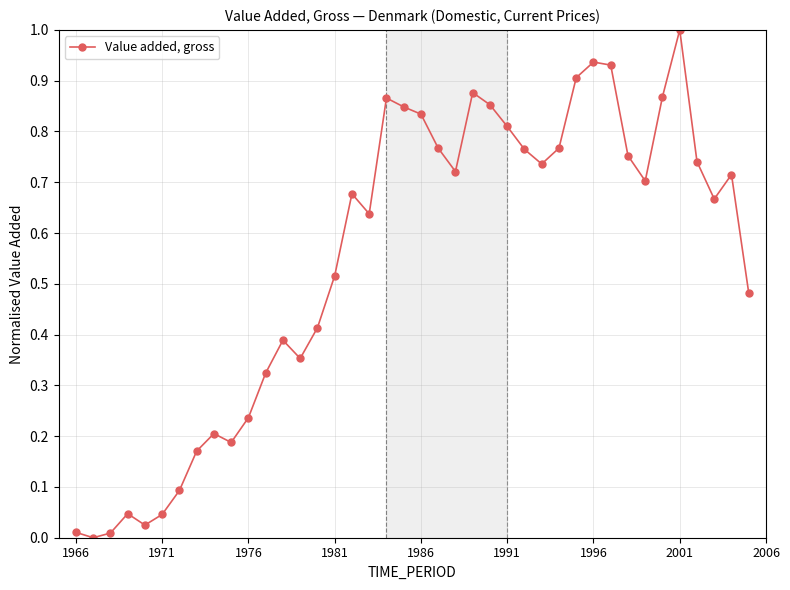

What is the maximum value shown in the chart?

1.0